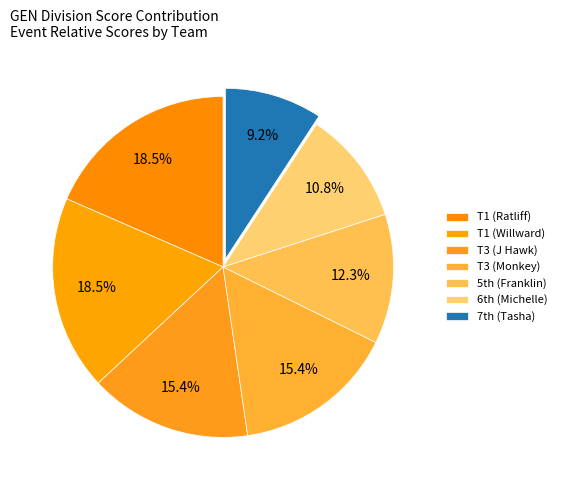

Which category has the smallest portion of the pie?

7th (Tasha)